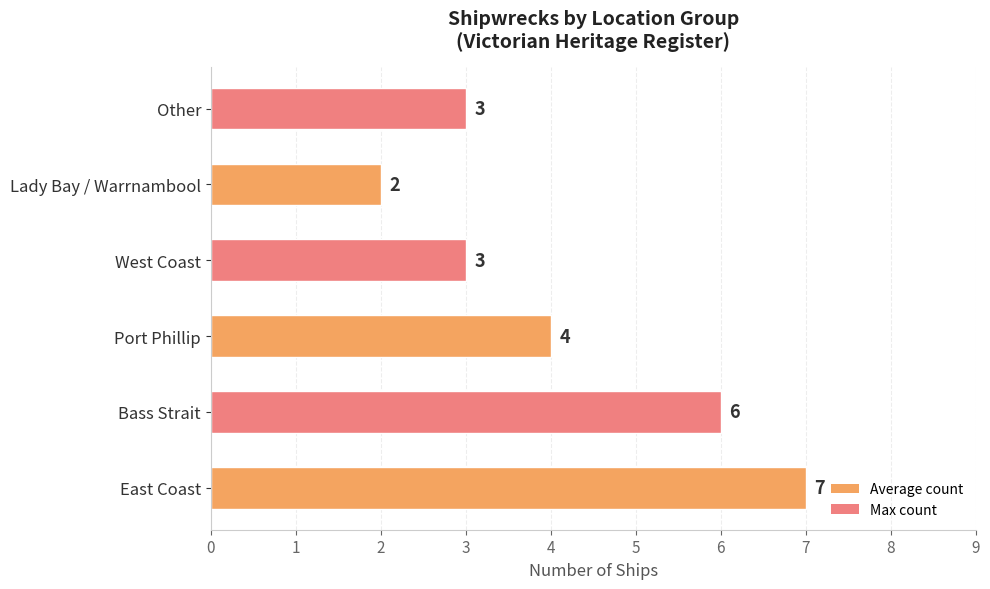

Reading bottom to top, extract all data points from this chart.

East Coast=7	Bass Strait=6	Port Phillip=4	West Coast=3	Lady Bay / Warrnambool=2	Other=3